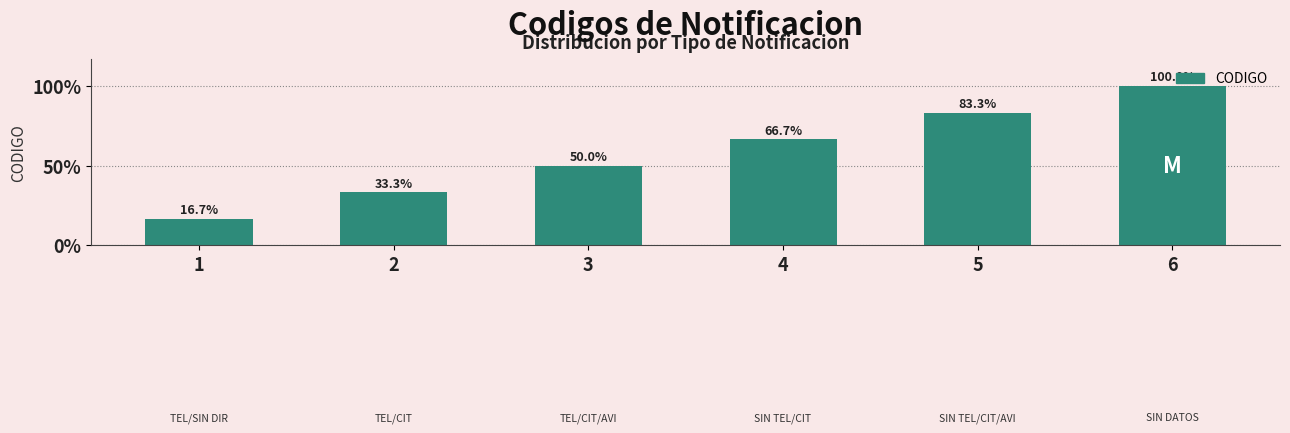

Rank the categories by value from lowest to highest.

1, 2, 3, 4, 5, 6